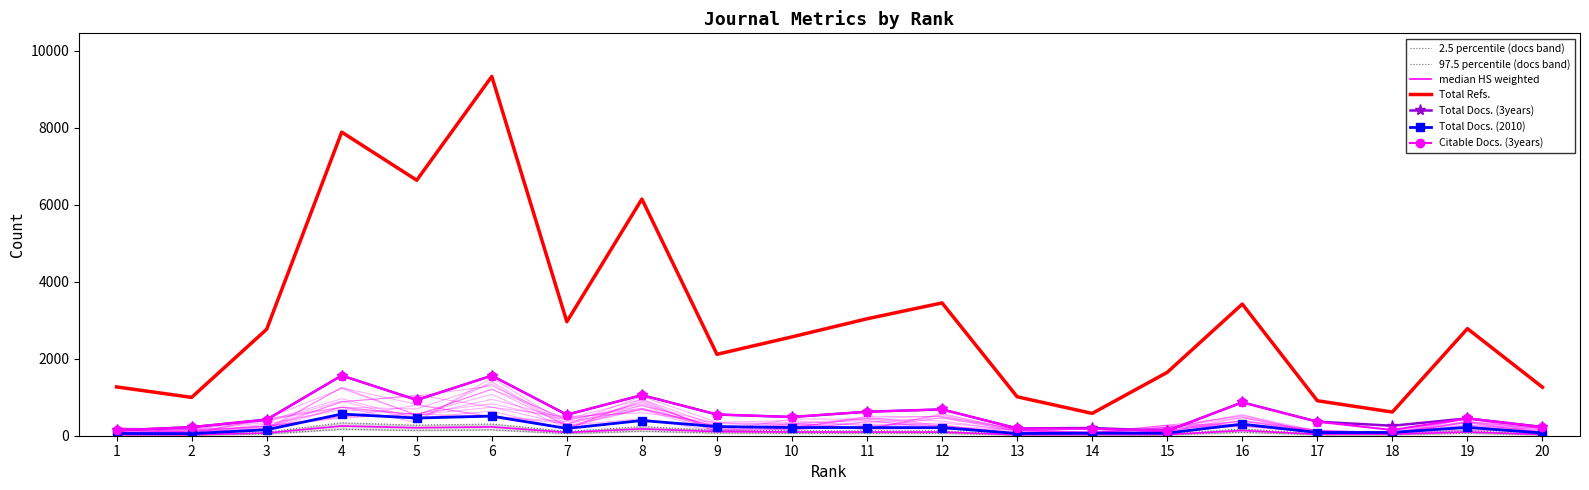

Is the value of Total Refs. at 4 greater than the value of Total Docs. (2010) at 16?

Yes